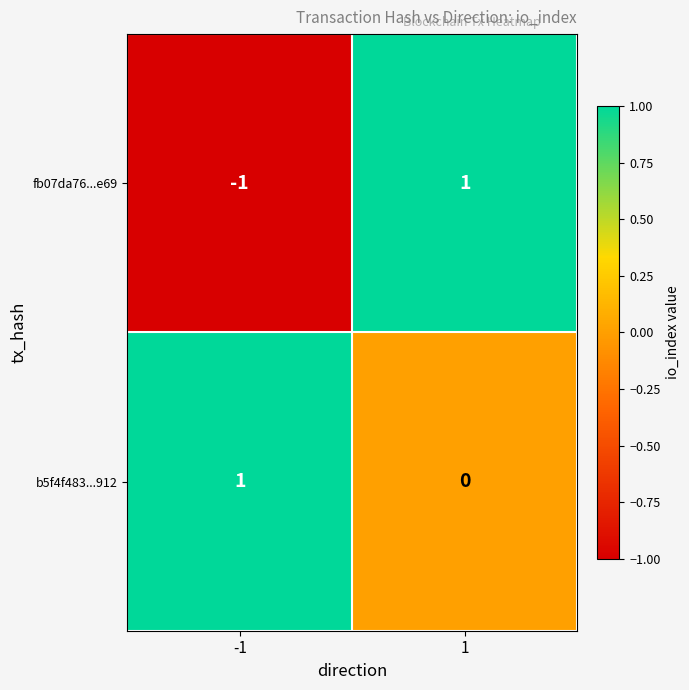

Rank the series by their average value, from highest to lowest.

b5f4f483...912, fb07da76...e69